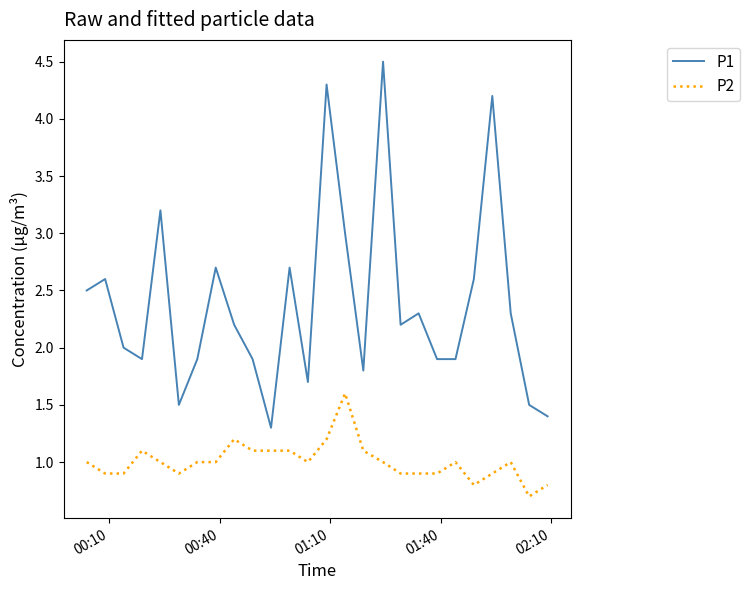

What is the difference between the maximum and minimum values in the P1 series?

3.2